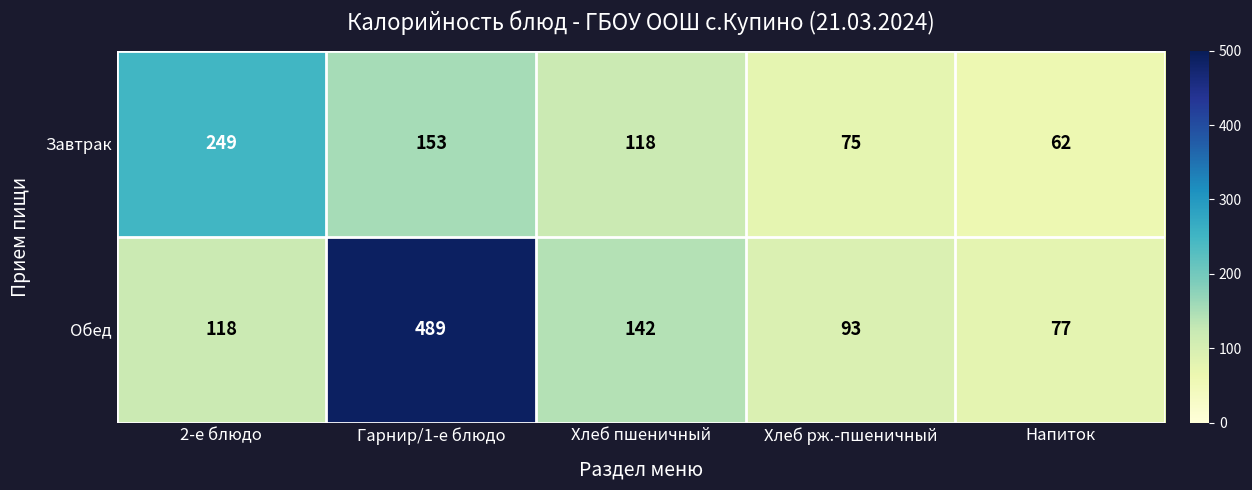

Is it true that Завтрак equals 61 at Хлеб пшеничный?

False